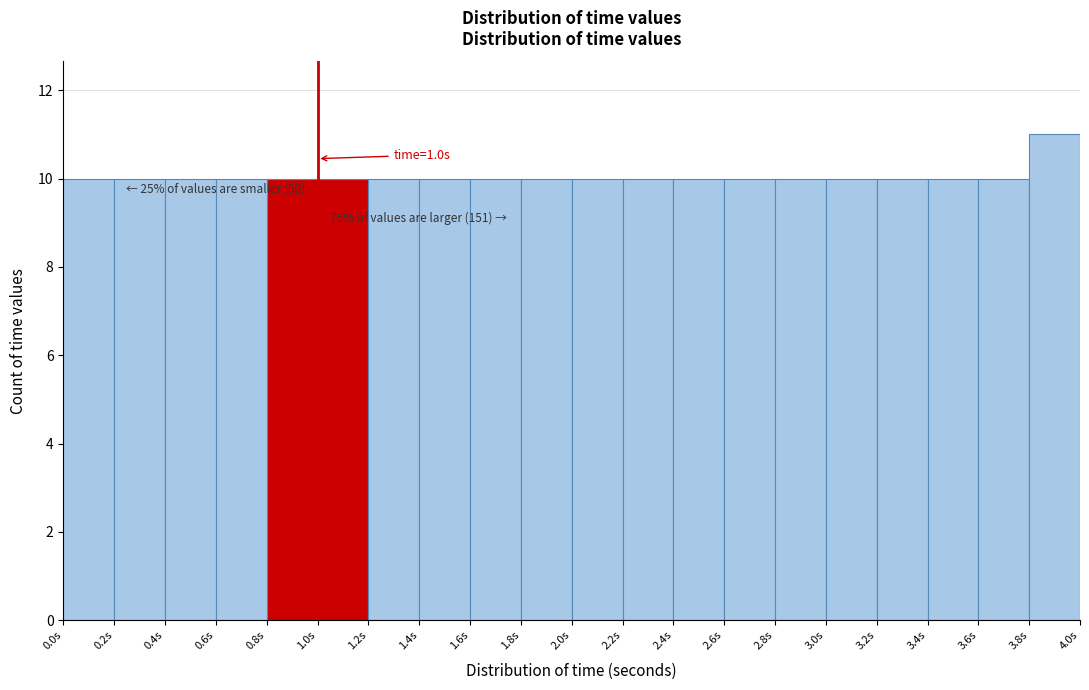

Over which range of the x-axis is the bar tallest?

3.8 to 4.0